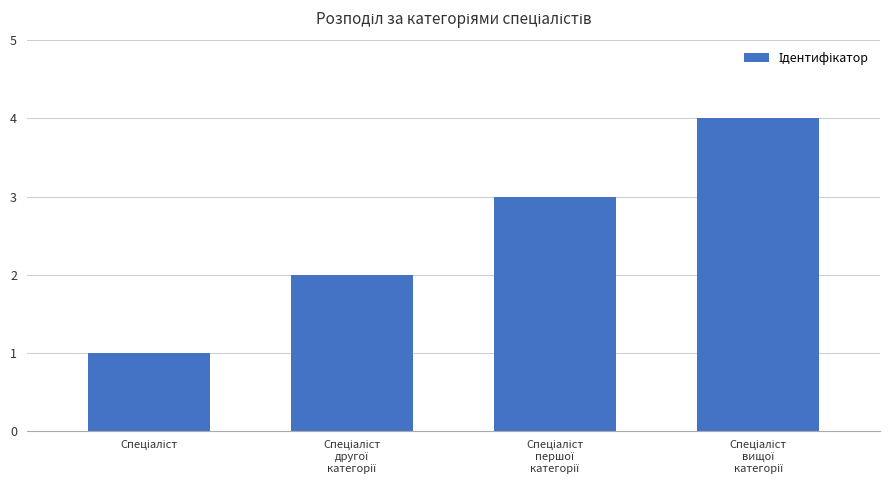

What is the maximum value shown in the chart?

4